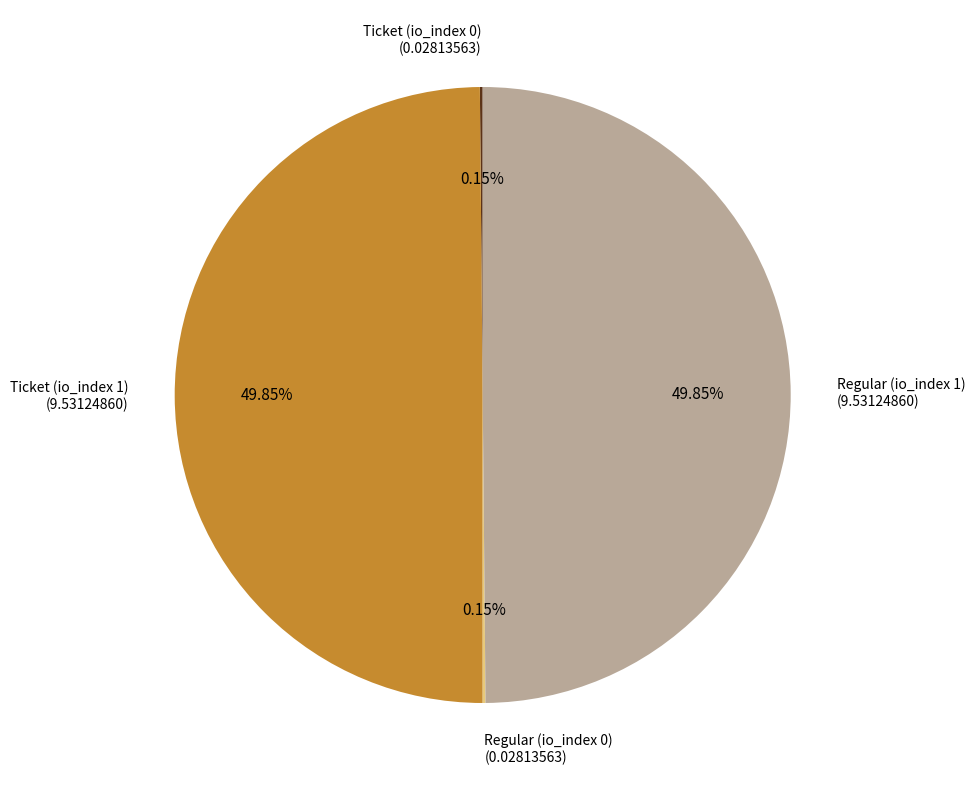

Combined, do Ticket (io_index 1) and Regular (io_index 1) account for over 50%?

Yes